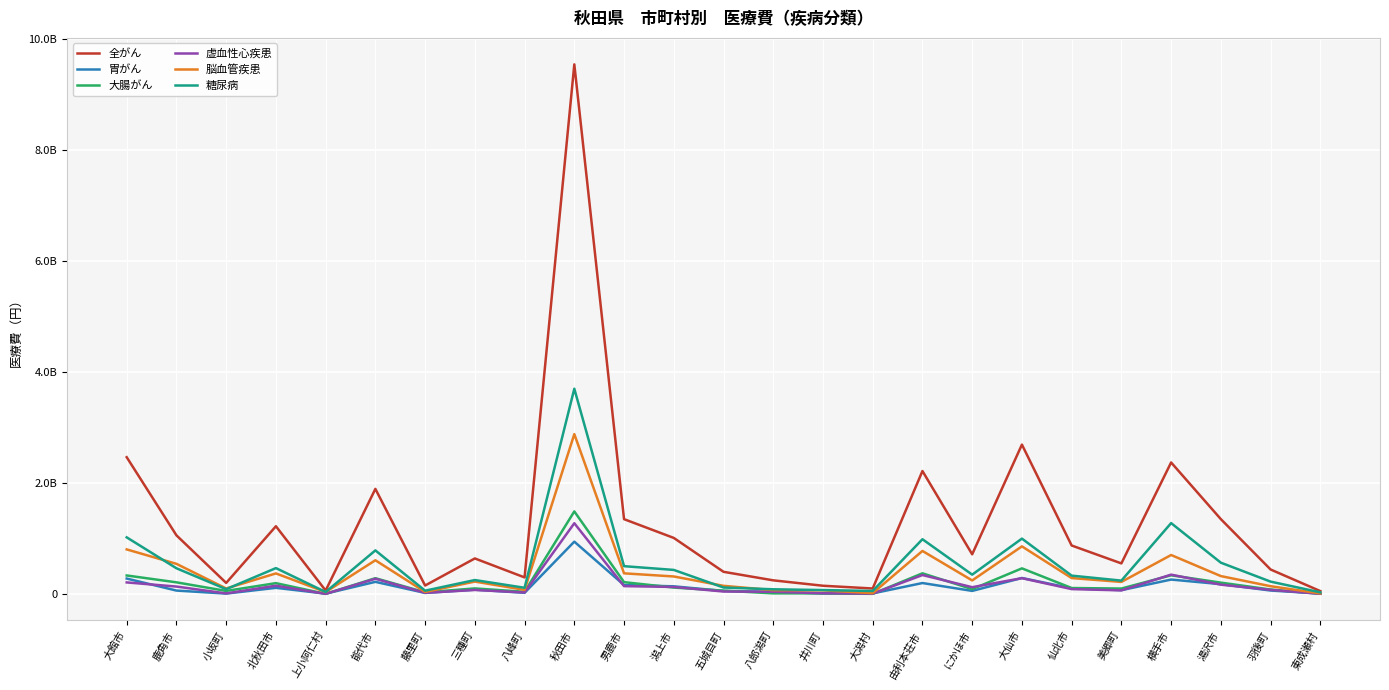

Reading left to right, list all the values displayed in this chart.

全がん: 大館市=2469186520.0	鹿角市=1061184708.3	小坂町=203561670.0	北秋田市=1225200079.0	上小阿仁村=66396390.0	能代市=1898287491.3	藤里町=156939810.0	三種町=644733728.3	八峰町=302963990.0	秋田市=9547974058.2	男鹿市=1352703380.0	潟上市=1014524592.5	五城目町=404102060.0	八郎潟町=250133805.0	井川町=152916185.0	大潟村=103347363.3	由利本荘市=2220102642.5	にかほ市=719393527.5	大仙市=2696077021.7	仙北市=878057966.0	美郷町=555448550.0	横手市=2374254411.7	湯沢市=1353035488.3	羽後町=445698930.0	東成瀬村=56426440.0
胃がん: 大館市=282486123.3	鹿角市=65914610.0	小坂町=11492510.0	北秋田市=115226450.0	上小阿仁村=10659630.0	能代市=223057360.0	藤里町=23410860.0	三種町=82284150.0	八峰町=25655960.0	秋田市=947348940.0	男鹿市=165422765.0	潟上市=142370367.5	五城目町=59060150.0	八郎潟町=44287550.0	井川町=14440430.0	大潟村=14951833.3	由利本荘市=201647172.5	にかほ市=60040205.0	大仙市=292531096.7	仙北市=106584680.0	美郷町=73459620.0	横手市=264216398.3	湯沢市=181645525.0	羽後町=66628890.0	東成瀬村=12432760.0
大腸がん: 大館市=337996920.0	鹿角市=214307070.0	小坂町=59342850.0	北秋田市=199695065.0	上小阿仁村=6860500.0	能代市=288904450.0	藤里町=34353490.0	三種町=104312960.0	八峰町=43980450.0	秋田市=1492378761.7	男鹿市=217622800.0	潟上市=119865425.0	五城目町=64263320.0	八郎潟町=15448020.0	井川町=15552130.0	大潟村=6971540.0	由利本荘市=376838490.0	にかほ市=91448292.5	大仙市=466092765.0	仙北市=111790990.0	美郷町=102303080.0	横手市=341355635.0	湯沢市=209055013.3	羽後町=84413020.0	東成瀬村=10069590.0
虚血性心疾患: 大館市=212720016.7	鹿角市=138259455.0	小坂町=14872130.0	北秋田市=153851613.3	上小阿仁村=6889150.0	能代市=278870085.0	藤里町=25572000.0	三種町=76733210.0	八峰町=32160170.0	秋田市=1279237605.3	男鹿市=145875145.0	潟上市=130930970.0	五城目町=48625460.0	八郎潟町=44397820.0	井川町=17382940.0	大潟村=10657690.0	由利本荘市=345497307.7	にかほ市=126801990.0	大仙市=289130160.0	仙北市=92333620.0	美郷町=69585992.5	横手市=353107380.0	湯沢市=172417626.7	羽後町=78704360.0	東成瀬村=7987490.0
脳血管疾患: 大館市=807701636.7	鹿角市=547494501.7	小坂町=103473560.0	北秋田市=374719417.5	上小阿仁村=39670610.0	能代市=612031488.3	藤里町=40966035.0	三種町=227947760.0	八峰町=78730200.0	秋田市=2885144626.7	男鹿市=376460780.0	潟上市=319879550.0	五城目町=151401505.0	八郎潟町=73378220.0	井川町=70247500.0	大潟村=19277140.0	由利本荘市=779943520.0	にかほ市=248404520.0	大仙市=862316539.8	仙北市=291287280.0	美郷町=221662710.8	横手市=706780446.0	湯沢市=326887645.0	羽後町=144512340.0	東成瀬村=14345280.0
糖尿病: 大館市=1024686063.3	鹿角市=467746042.0	小坂町=90809670.0	北秋田市=470812235.0	上小阿仁村=40183690.0	能代市=789898635.0	藤里町=63985650.0	三種町=255509135.0	八峰町=116241081.2	秋田市=3702859054.4	男鹿市=505602422.0	潟上市=437954610.0	五城目町=121030694.2	八郎潟町=88859120.0	井川町=74822246.7	大潟村=58643070.0	由利本荘市=990957057.5	にかほ市=352969900.0	大仙市=1002122925.6	仙北市=335034261.7	美郷町=245443715.0	横手市=1281555071.0	湯沢市=568348921.7	羽後町=227166045.0	東成瀬村=34233870.0